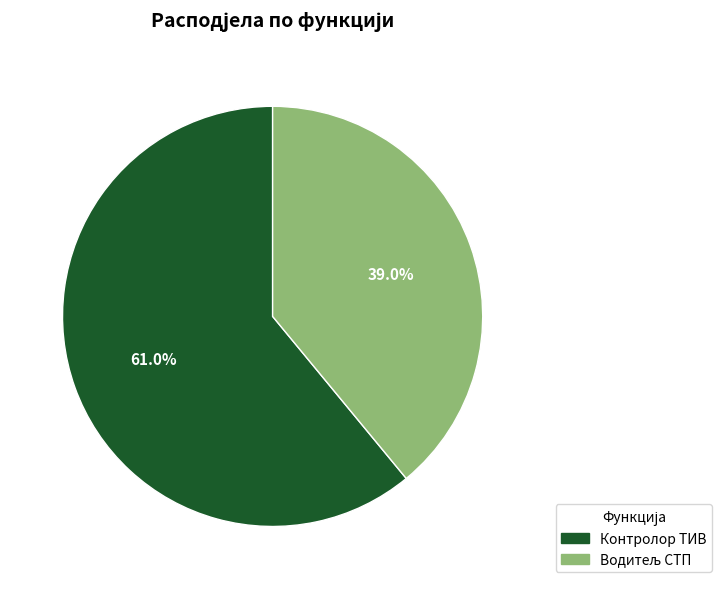

Which slice is the largest?

Контролор ТИВ